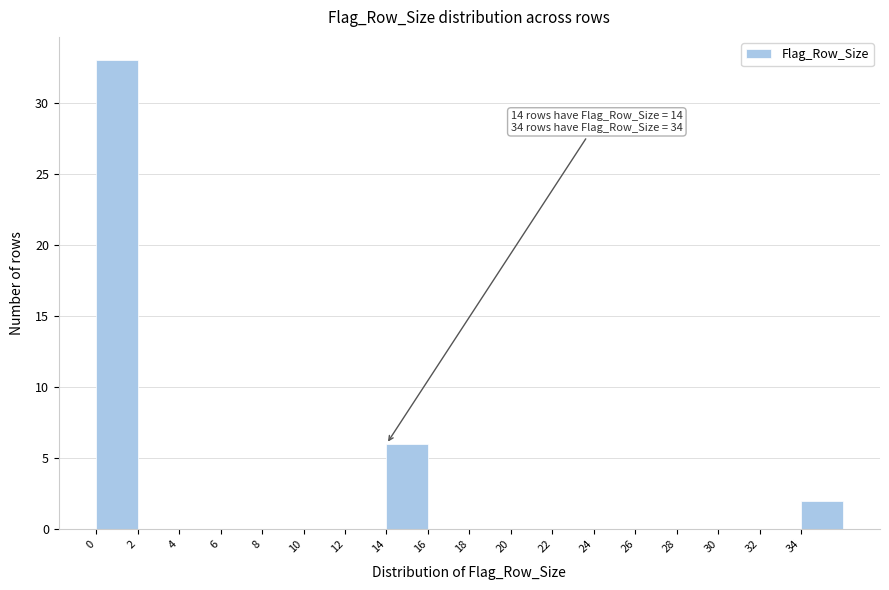

Over which range of the x-axis is the bar tallest?

0 to 2